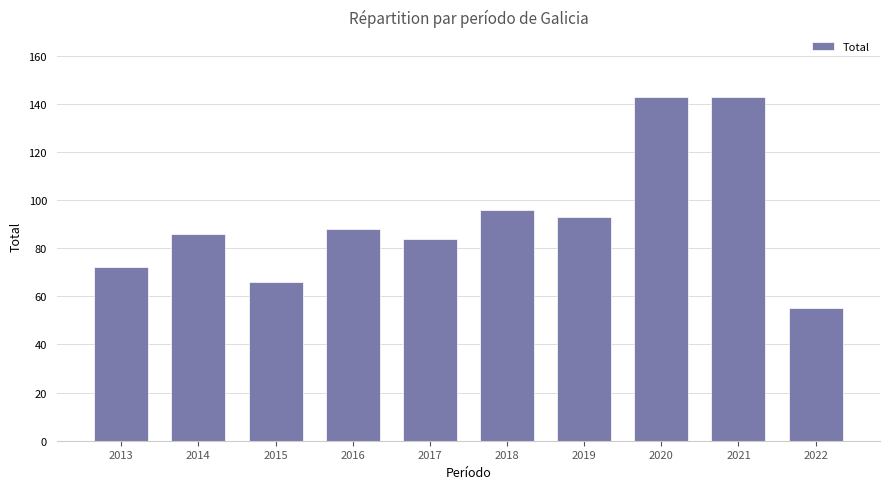

What is the minimum value shown in the chart?

55